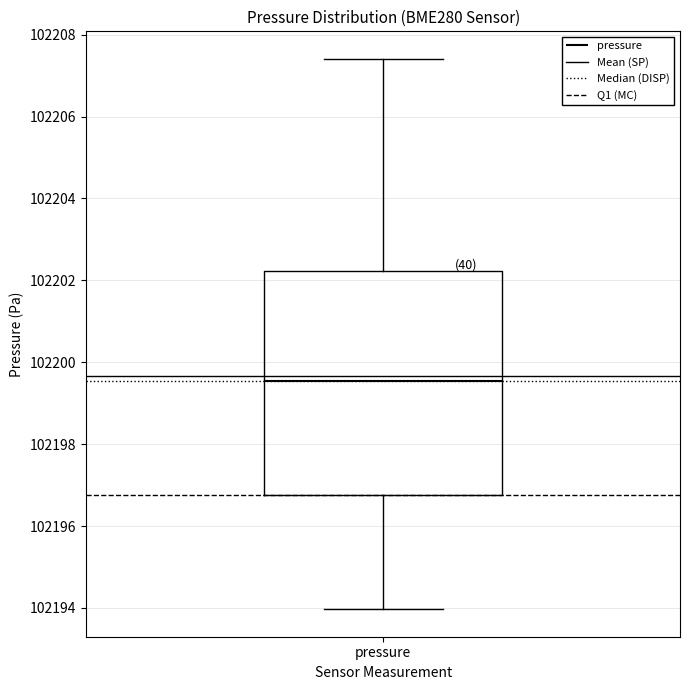

Transcribe this box plot: give where the median line is, the range the box spans, and where the two whiskers end, as read against the y-axis. The values are not printed on the chart, so give them approximately, as read against the axis.

median 102199.6, box 102196.8 to 102202.2, whiskers 102194.0 to 102207.4